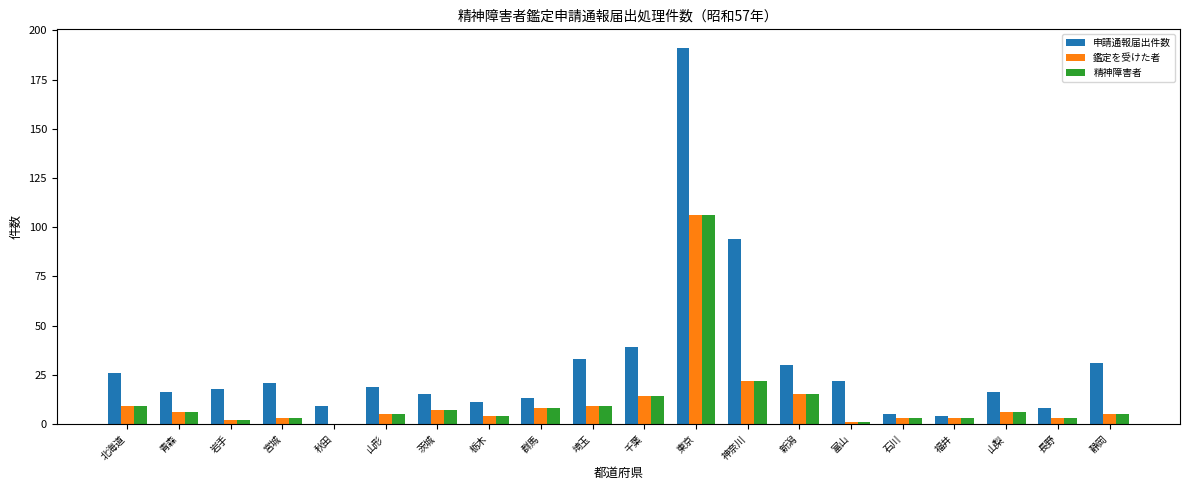

How many data points does each series have?

20